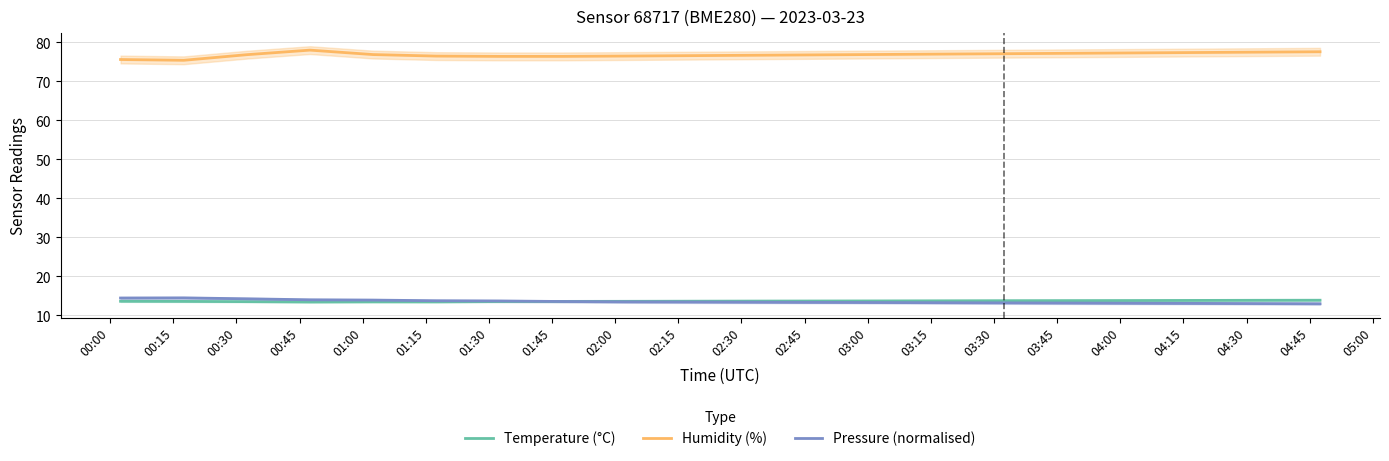

True or false: Humidity (%) and Pressure (normalised) intersect in this chart.

False